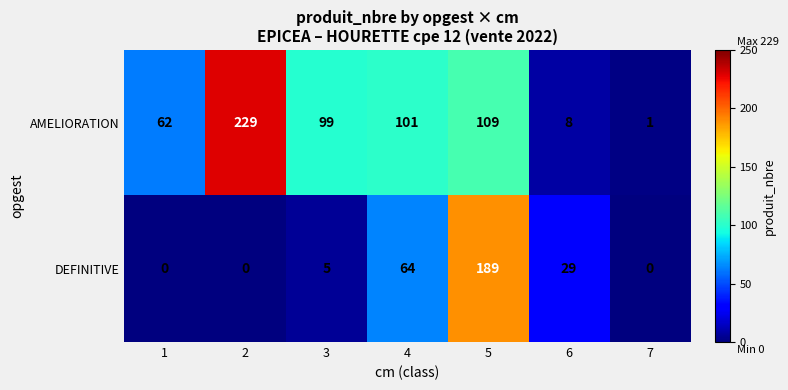

Is it true that AMELIORATION equals 107 at 1?

False